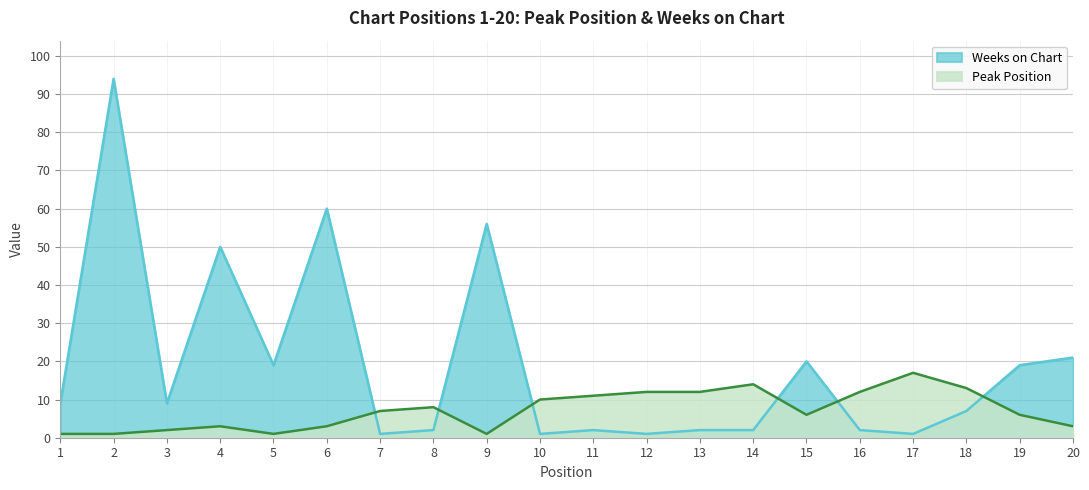

How many intersections are there between Weeks on Chart and Peak Position?

6